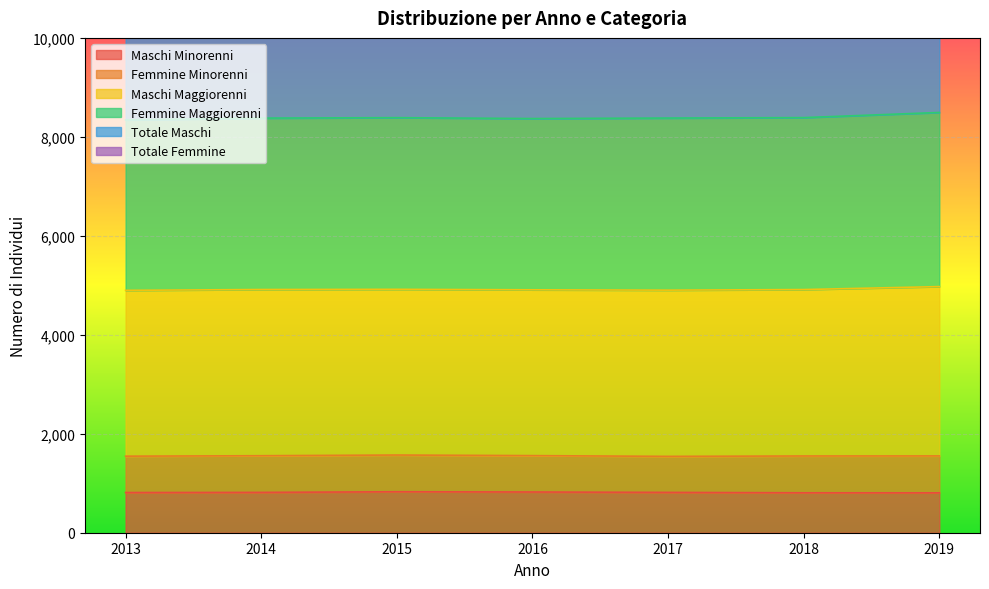

Which series changed the most between 2013 and 2015?

Totale Maschi